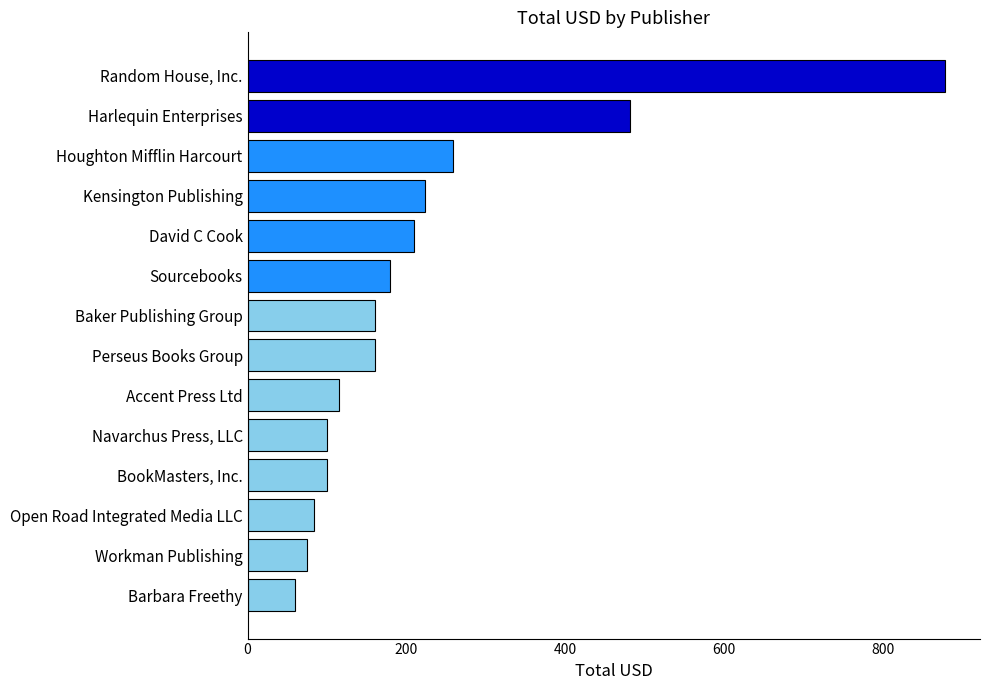

Read the value at Navarchus Press, LLC.

99.9